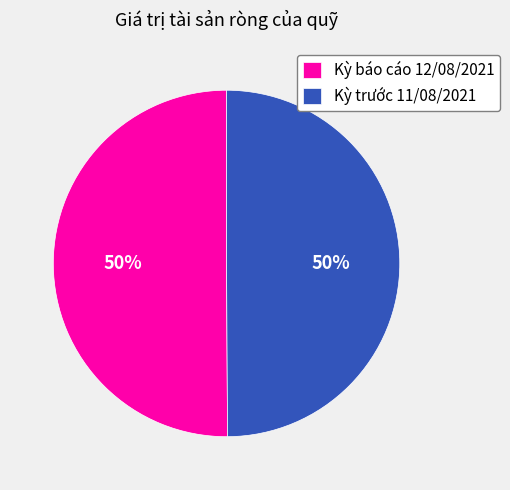

To the nearest percent, what percentage of the pie is Kỳ báo cáo 12/08/2021?

50%